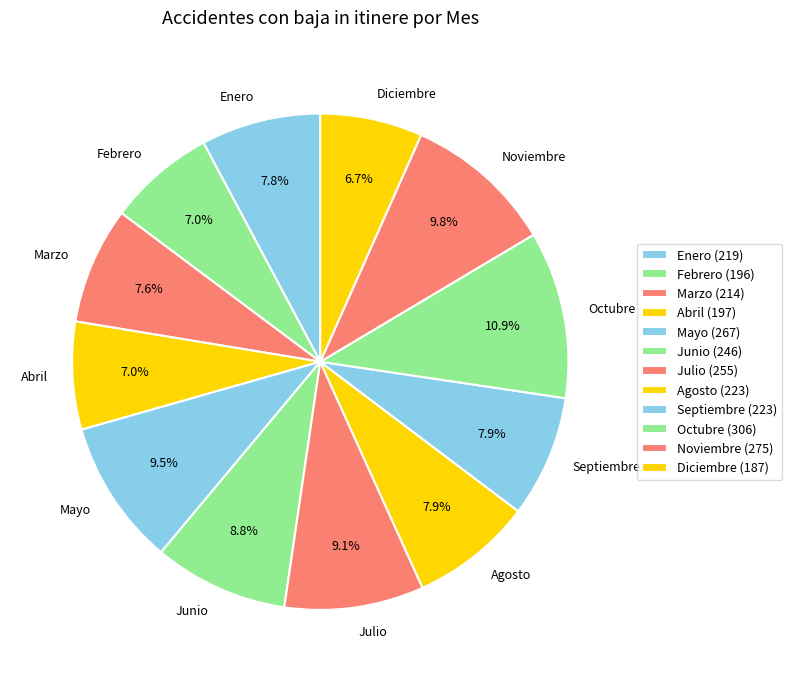

Rank the categories by value from highest to lowest.

Octubre, Noviembre, Mayo, Julio, Junio, Agosto, Septiembre, Enero, Marzo, Abril, Febrero, Diciembre